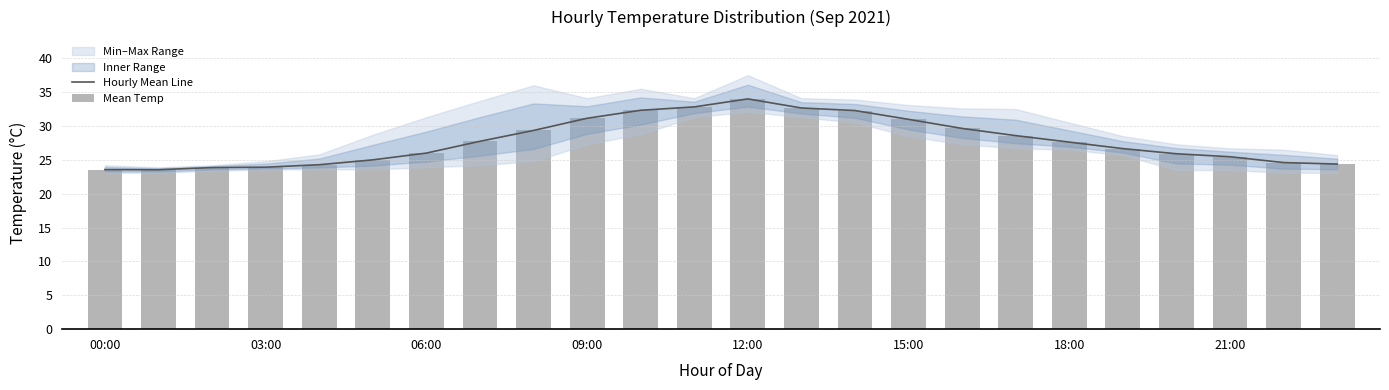

Between 14 and 20, which series saw the biggest shift?

Hourly Mean Line